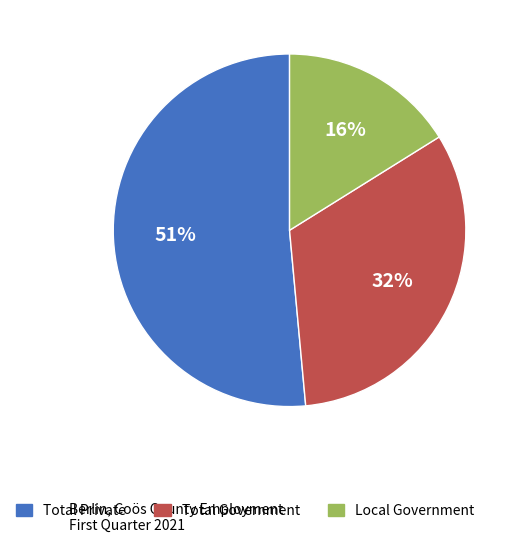

To the nearest percent, what is the difference between the largest and smallest slice percentages?

35%